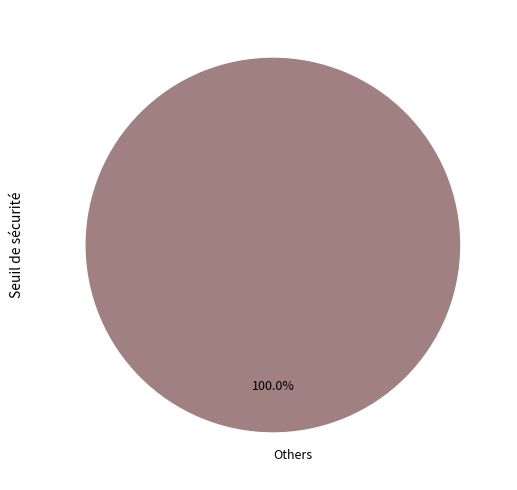

What is the majority slice?

Others